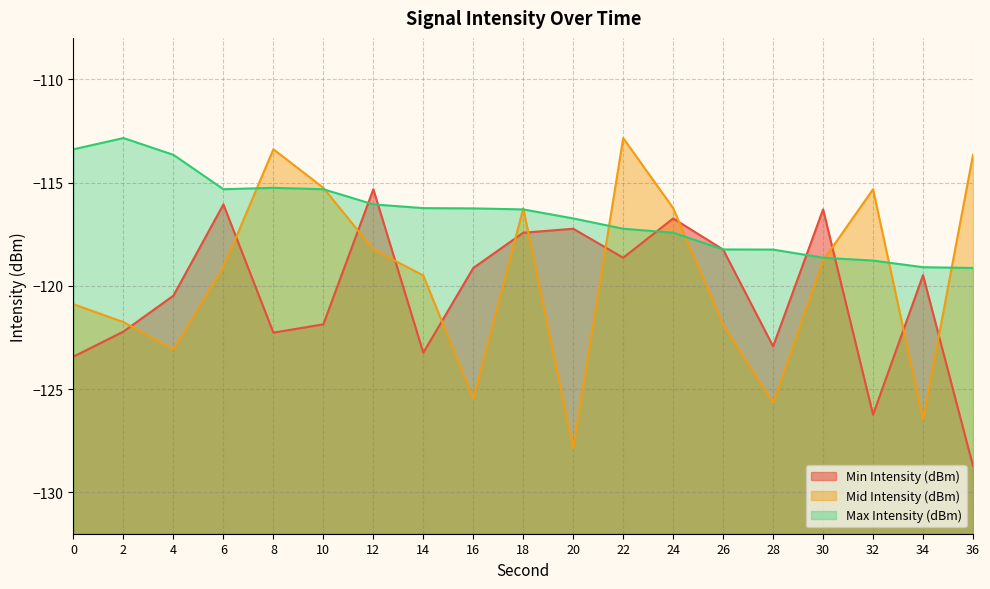

True or false: Mid Intensity (dBm) has more than 2 interior local peaks.

True